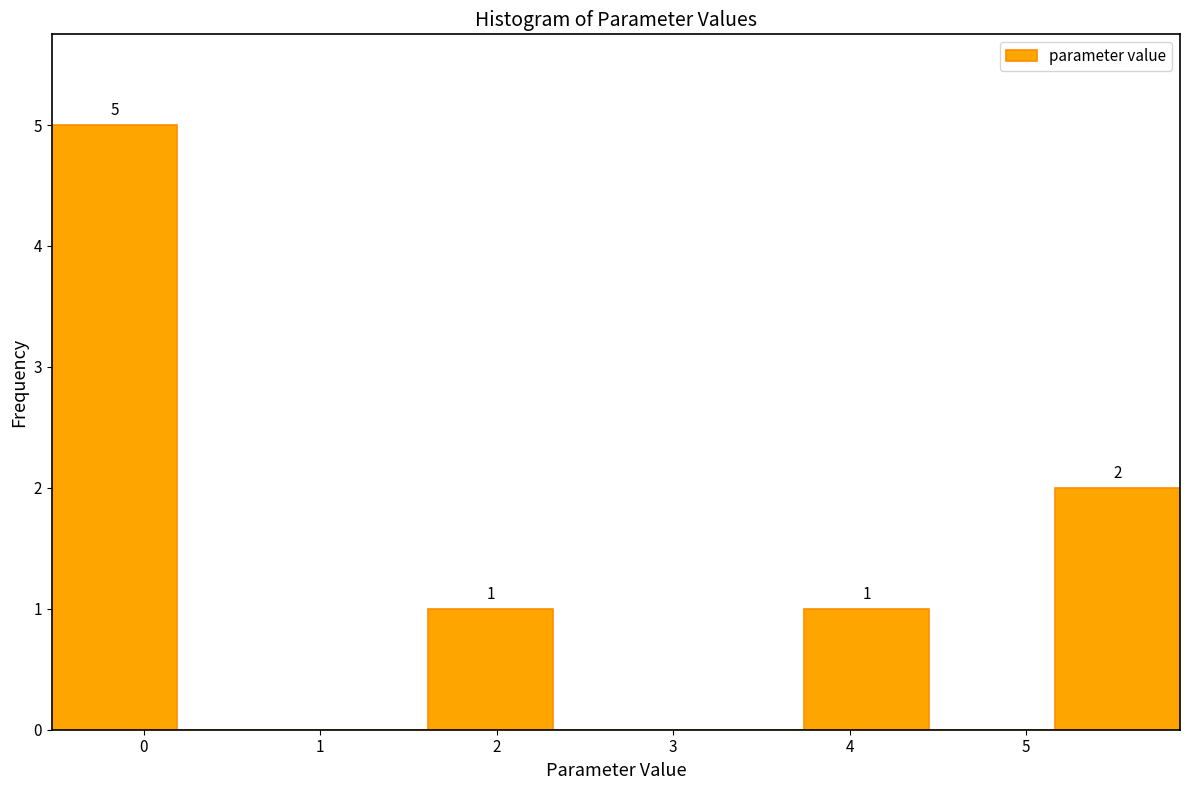

Over which range of the x-axis is the bar tallest?

-0.5 to 0.2